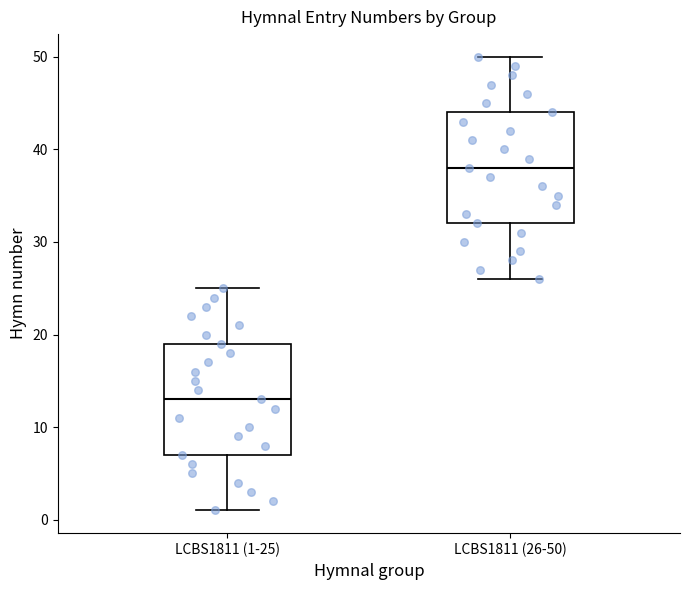

Reading left to right, transcribe this box plot: for each box, give where its median line is, the range the box spans, and where its two whiskers end, as read against the y-axis. The values are not printed on the chart, so give them approximately, as read against the axis.

LCBS1811 (1-25): median 13, box 7 to 19, whiskers 1 to 25
LCBS1811 (26-50): median 38, box 32 to 44, whiskers 26 to 50